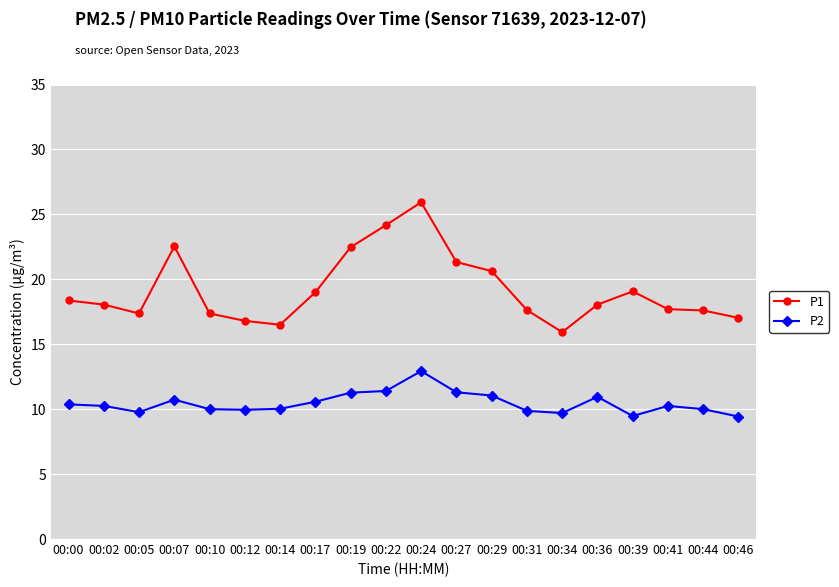

True or false: P2 and P1 intersect in this chart.

False